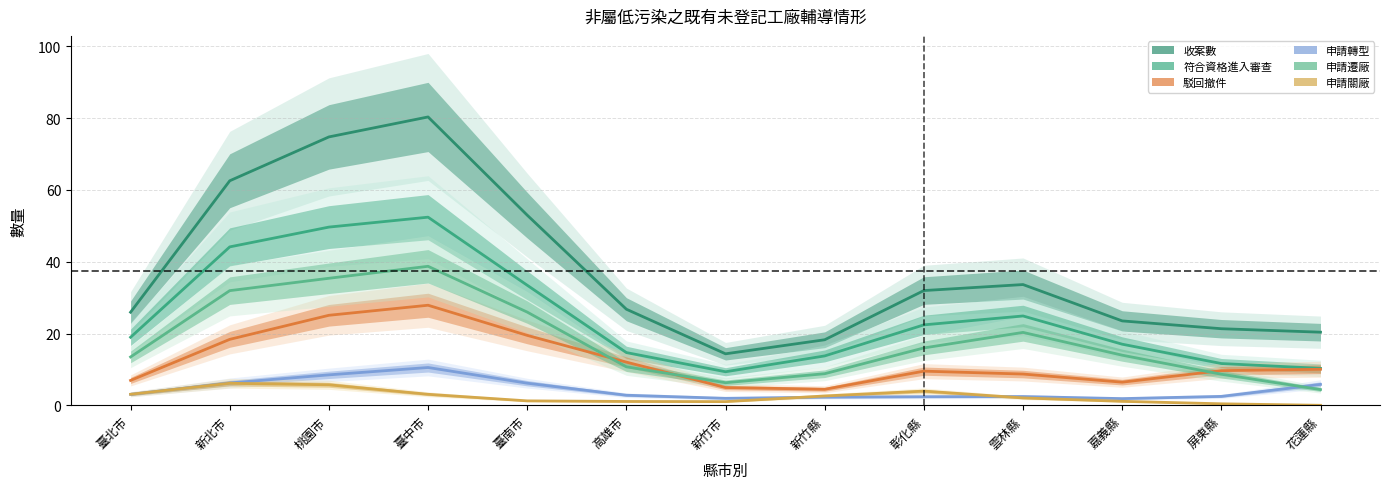

How many interior local peaks does the 申請關廠 series have?

2